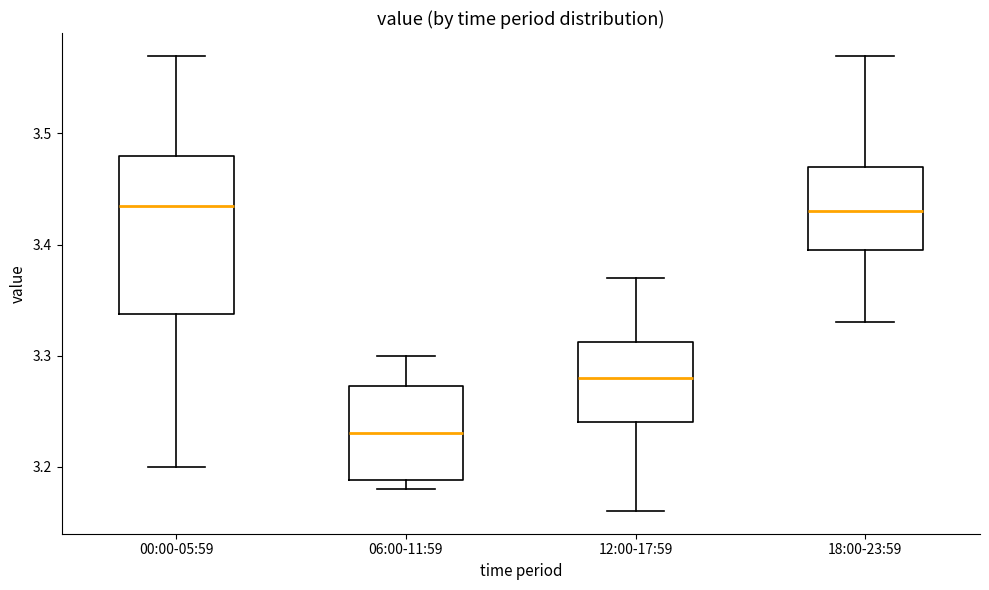

Where does the median line of the box for 12:00-17:59 sit on the y-axis? The values are not printed on the chart, so give them approximately, as read against the axis.

3.28